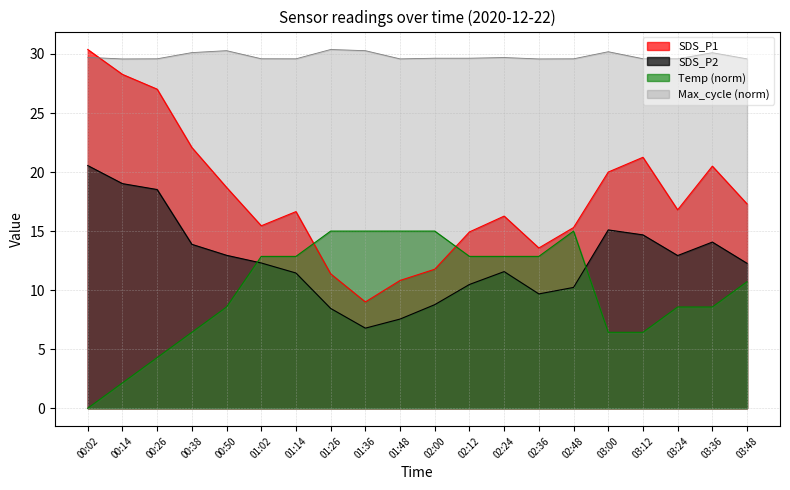

What is the difference between the highest and lowest values at 03:36?

21.5